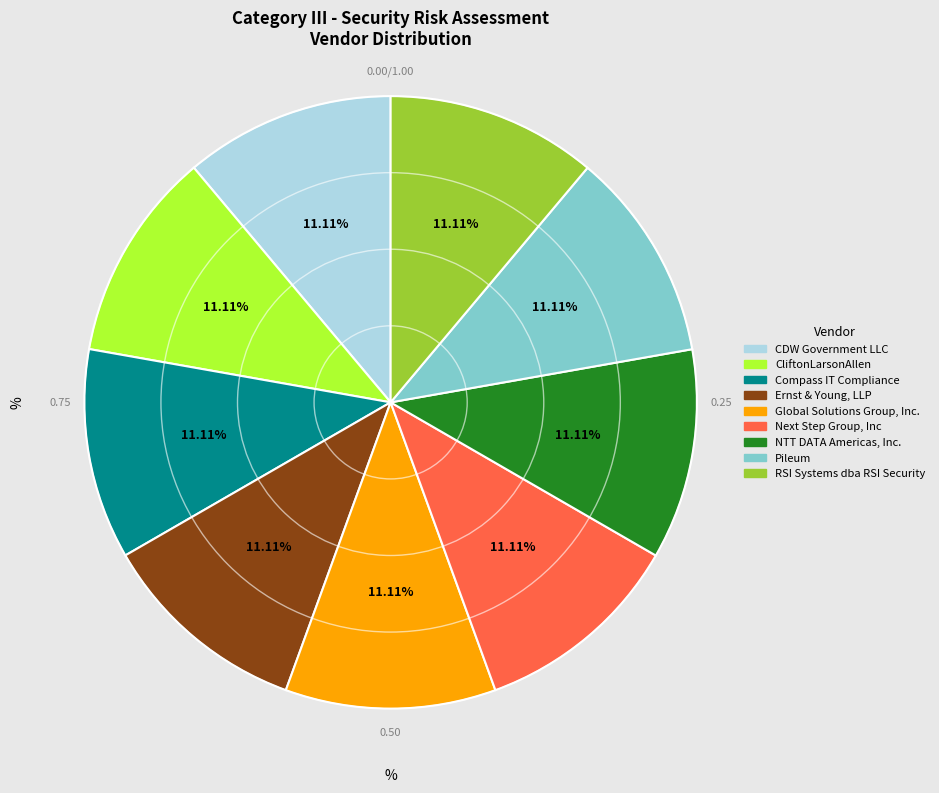

Do Ernst & Young, LLP and Compass IT Compliance together represent more than half of the pie?

No